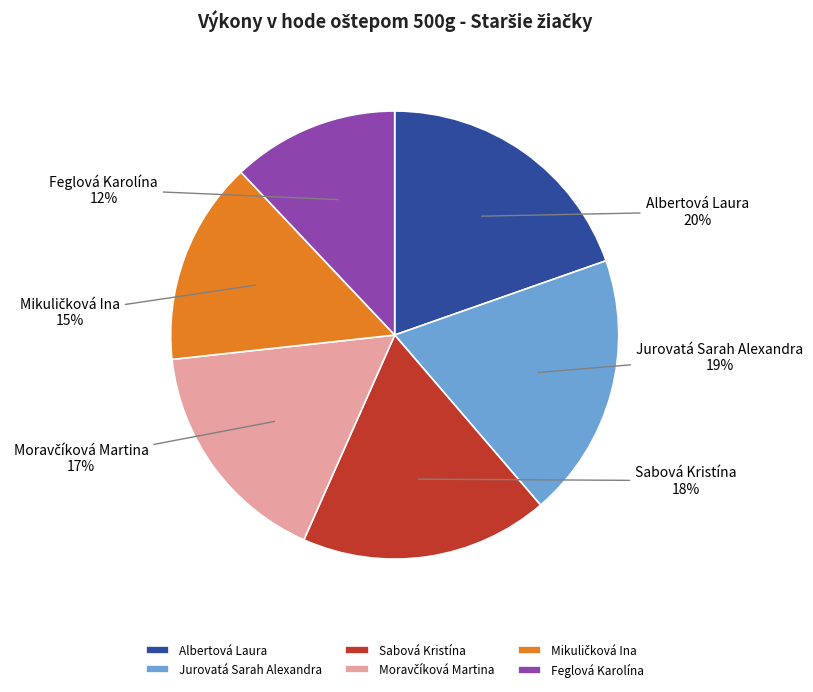

To the nearest percent, what percentage of the pie is Sabová Kristína?

18%